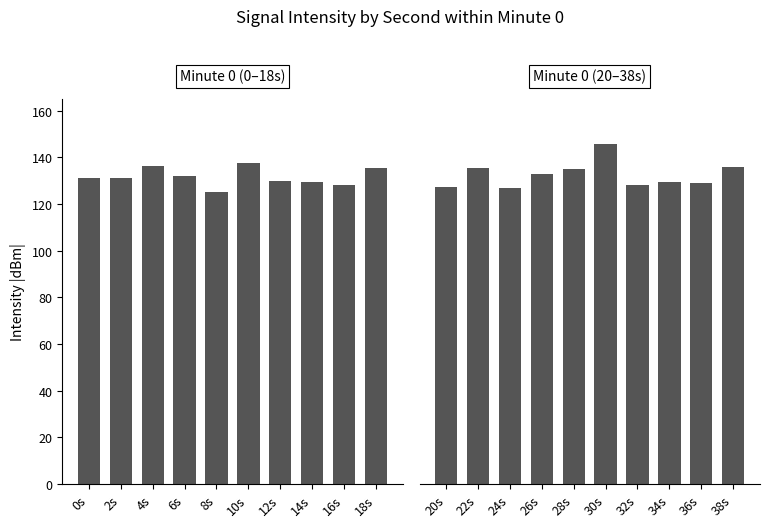

Rank the series by their average value, from highest to lowest.

Minute 0 (20–38s), Minute 0 (0–18s)